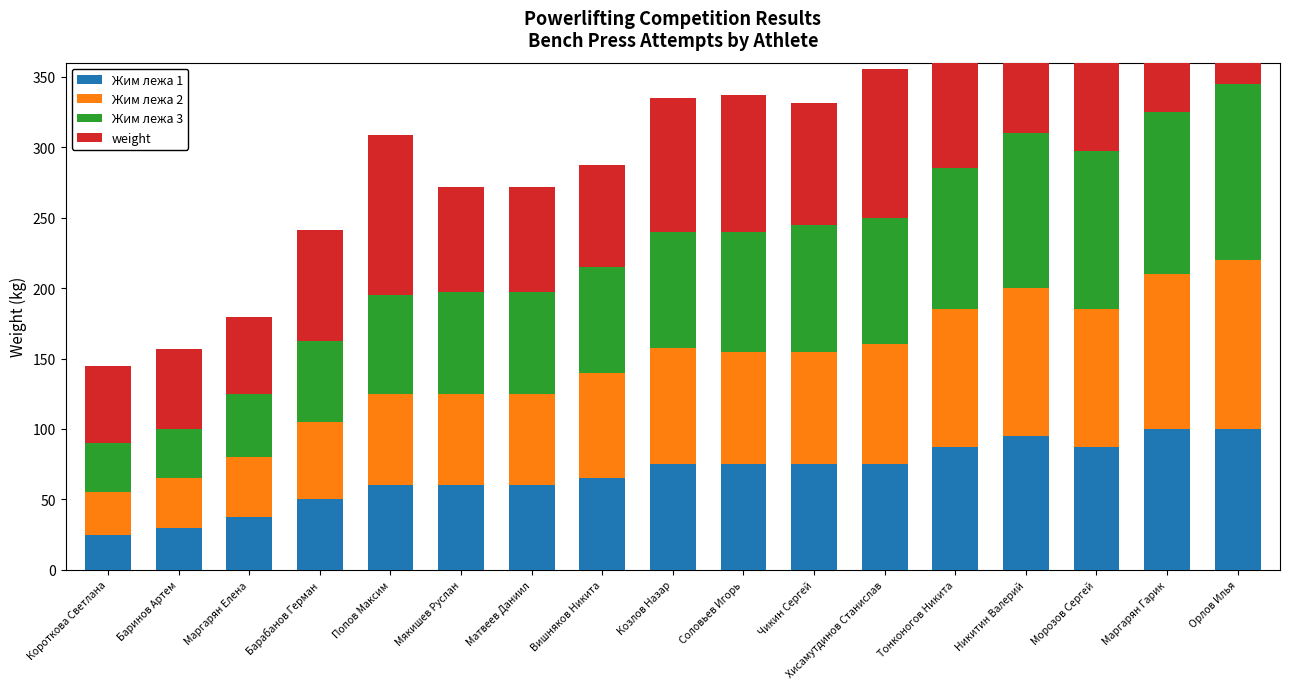

What is the sum of the Жим лежа 1 values at Матвеев Даниил and Короткова Светлана?

85.0